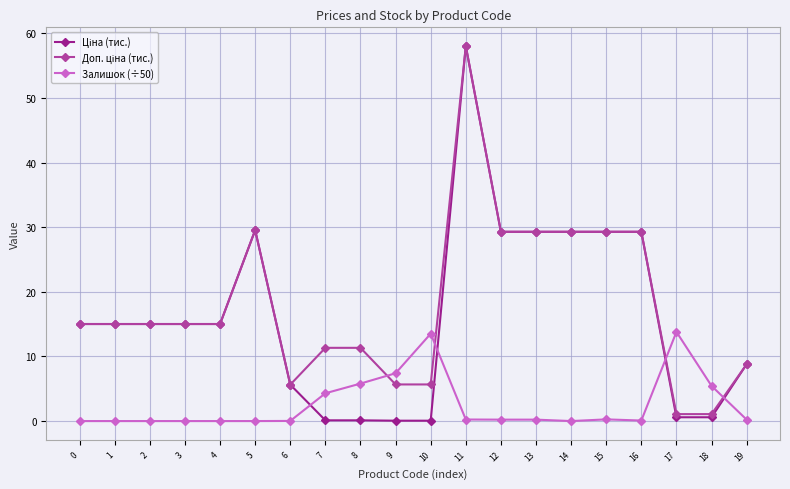

At which category is the sum across all series the highest?

11